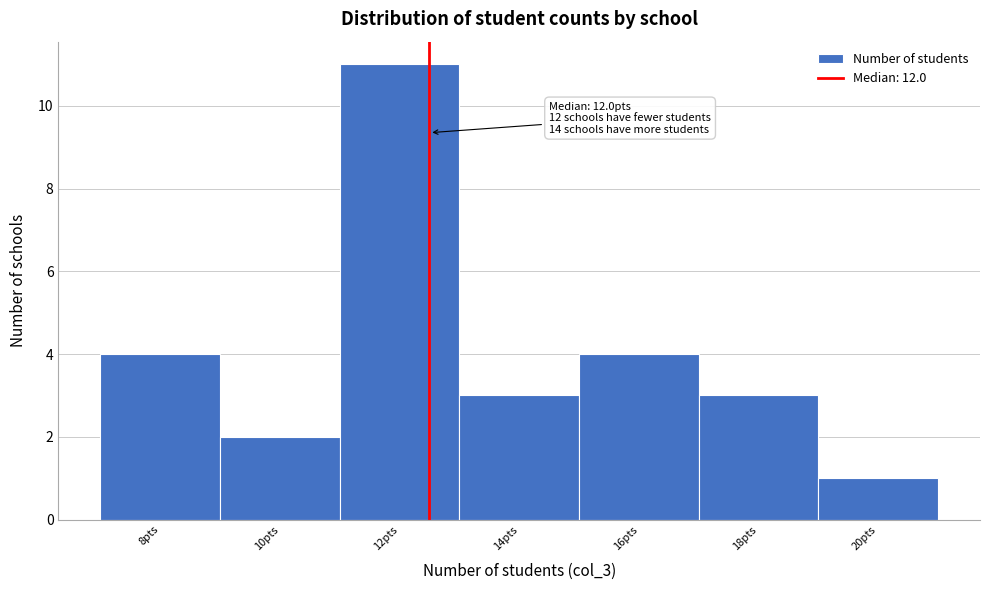

Reading left to right, list all the values displayed in this chart.

4	2	11	3	4	3	1